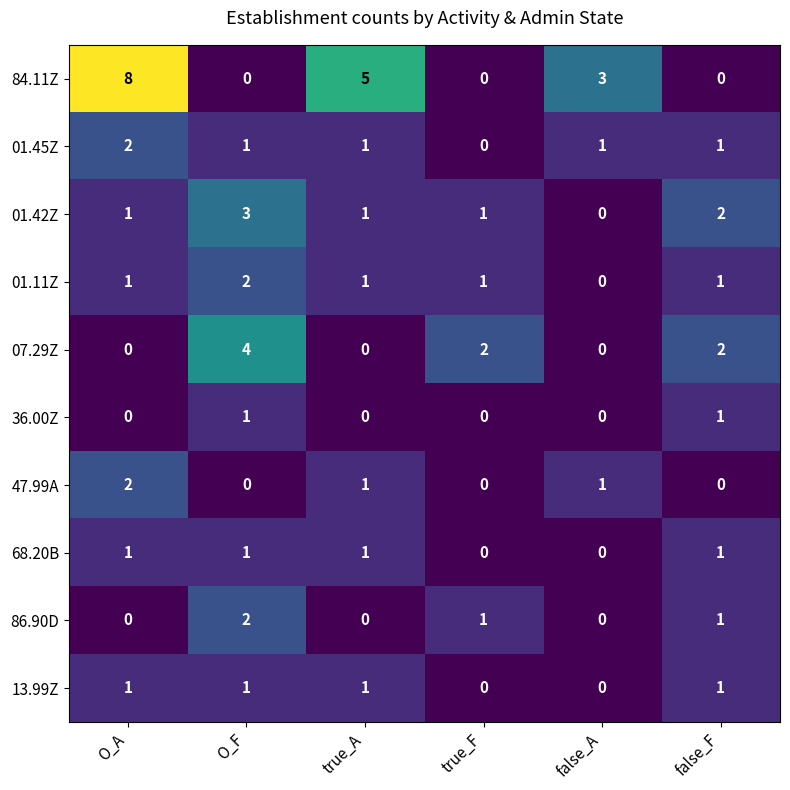

Which series has the largest range (max minus min)?

84.11Z